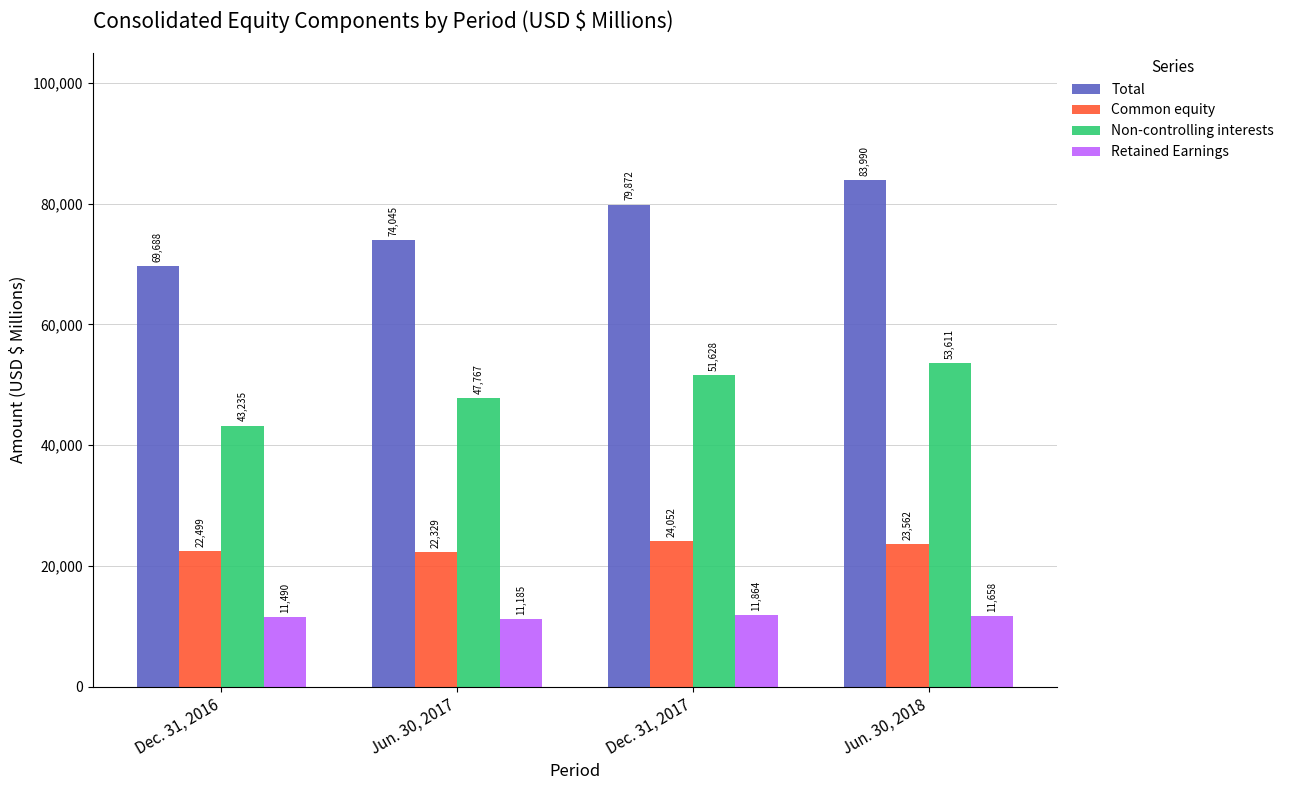

How many bars are there in total?

16